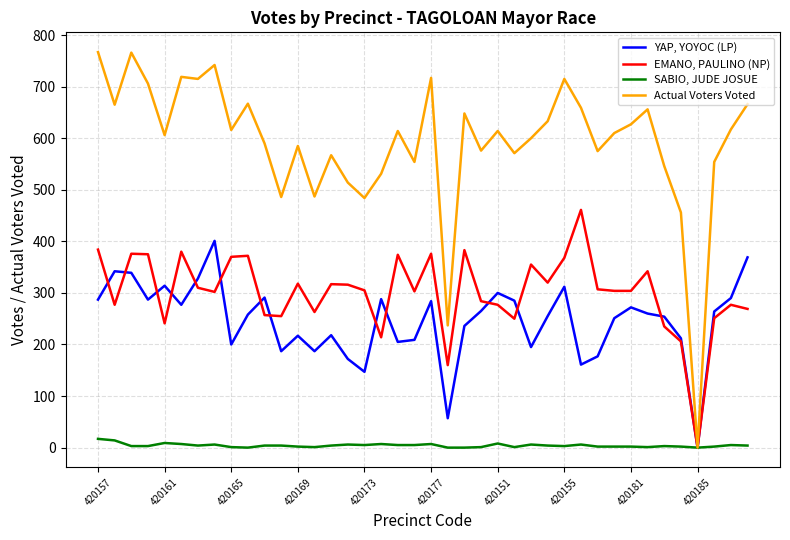

Rank the series by their maximum value, from highest to lowest.

Actual Voters Voted, EMANO, PAULINO (NP), YAP, YOYOC (LP), SABIO, JUDE JOSUE